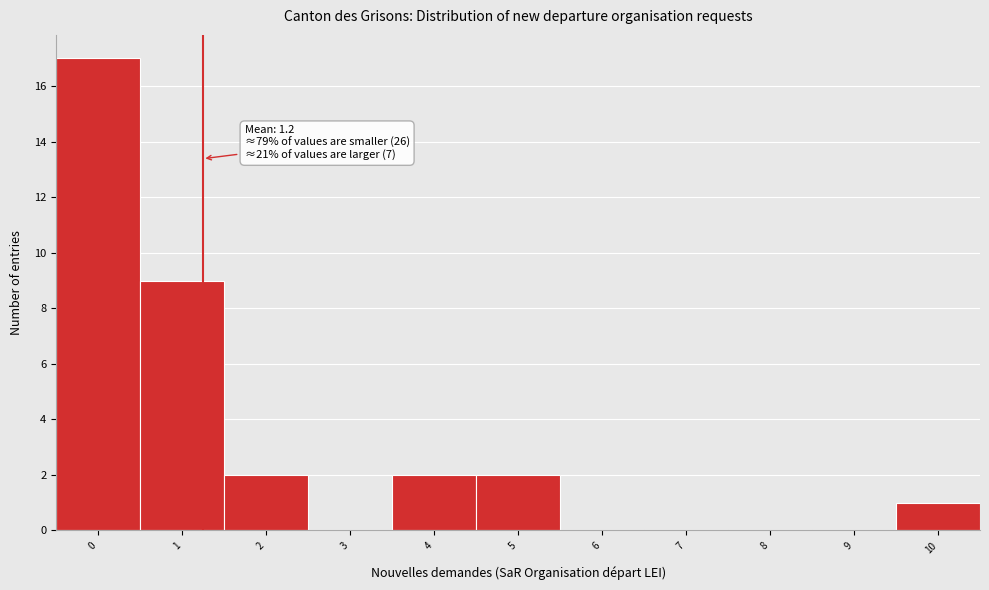

Over which range of the x-axis is the bar tallest?

-0.5 to 0.5